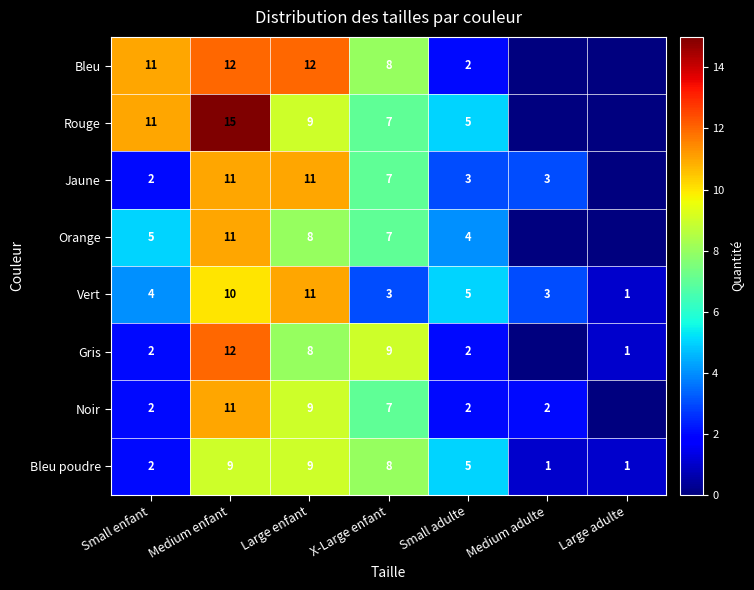

What is the sum of the Bleu values at X-Large enfant and Small adulte?

10